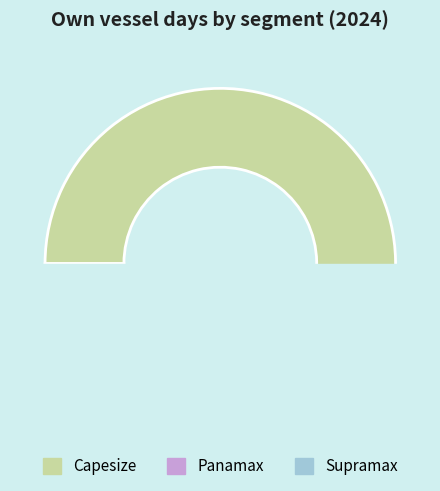

Is the sum of Capesize and Handysize greater than half?

Yes